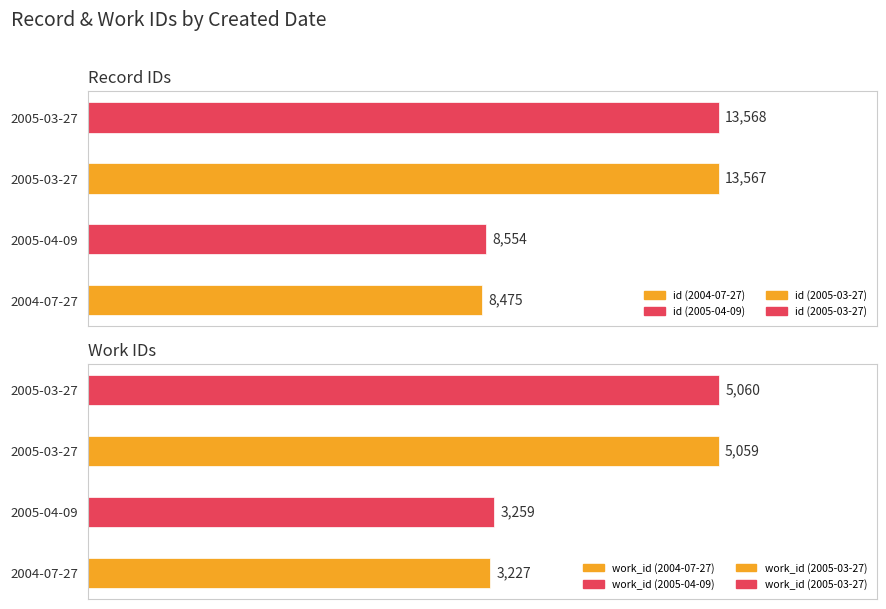

What is the total value across all series at 2005-04-09?

11813